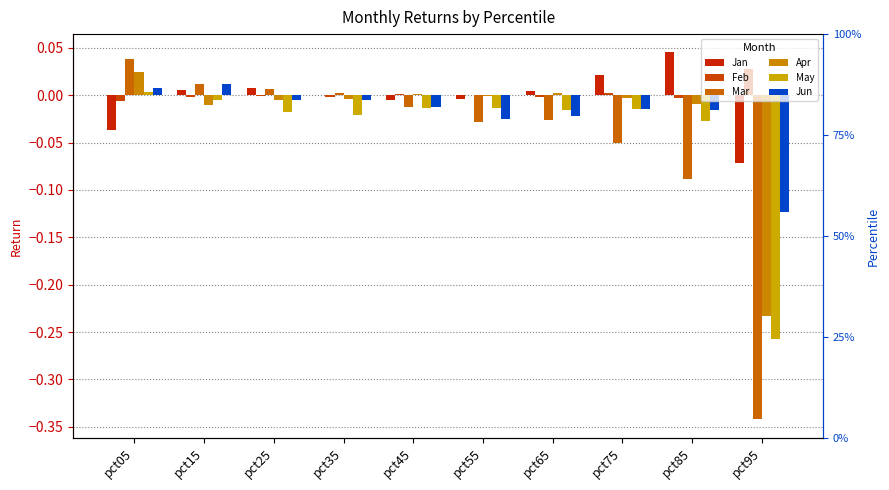

Reading left to right, extract all data points from this chart.

Jan: pct05=-0.0	pct15=0.0	pct25=0.0	pct35=-0.0	pct45=-0.0	pct55=-0.0	pct65=0.0	pct75=0.0	pct85=0.0	pct95=-0.1
Feb: pct05=-0.0	pct15=-0.0	pct25=-0.0	pct35=-0.0	pct45=0.0	pct55=0.0	pct65=-0.0	pct75=0.0	pct85=-0.0	pct95=0.0
Mar: pct05=0.0	pct15=0.0	pct25=0.0	pct35=0.0	pct45=-0.0	pct55=-0.0	pct65=-0.0	pct75=-0.1	pct85=-0.1	pct95=-0.3
Apr: pct05=0.0	pct15=-0.0	pct25=-0.0	pct35=-0.0	pct45=0.0	pct55=-0.0	pct65=0.0	pct75=-0.0	pct85=-0.0	pct95=-0.2
May: pct05=0.0	pct15=-0.0	pct25=-0.0	pct35=-0.0	pct45=-0.0	pct55=-0.0	pct65=-0.0	pct75=-0.0	pct85=-0.0	pct95=-0.3
Jun: pct05=0.0	pct15=0.0	pct25=-0.0	pct35=-0.0	pct45=-0.0	pct55=-0.0	pct65=-0.0	pct75=-0.0	pct85=-0.0	pct95=-0.1